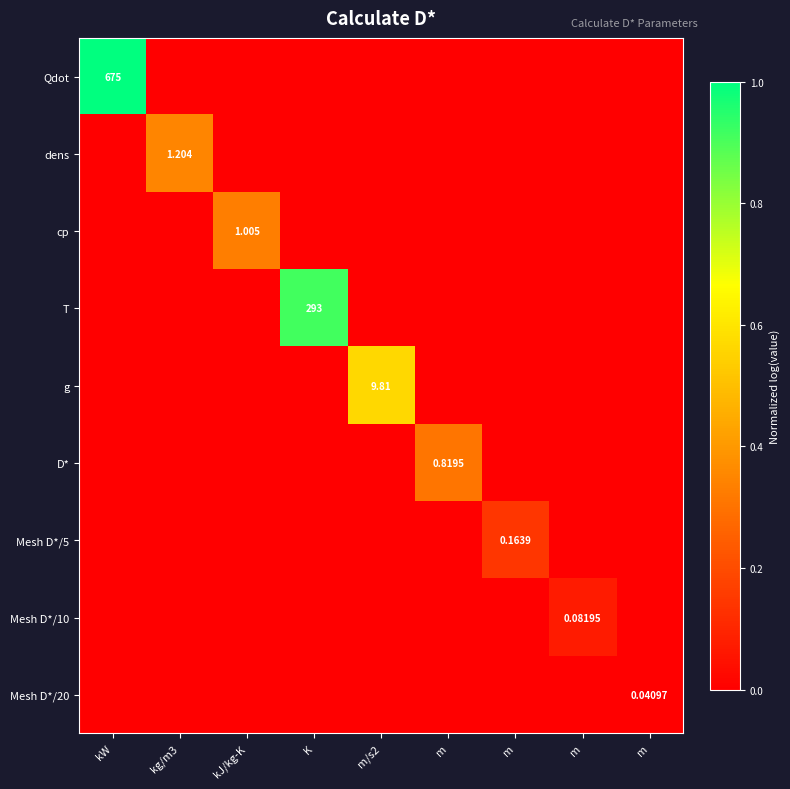

Which series has the largest total across all categories?

Qdot